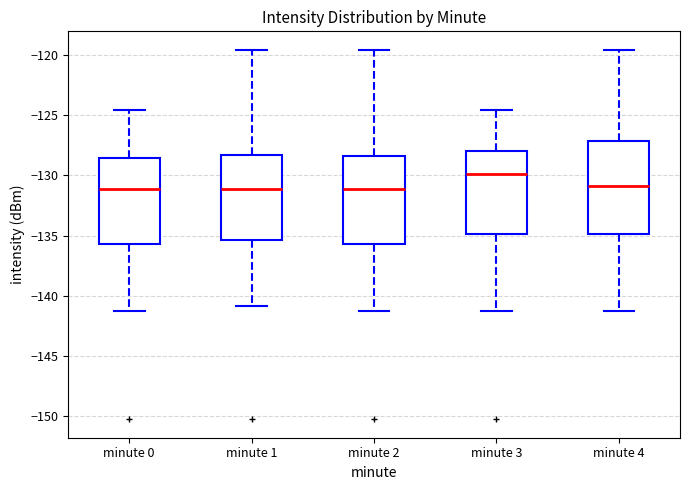

Where is the lower edge of the box for minute 2 on the y-axis? The values are not printed on the chart, so give them approximately, as read against the axis.

-135.5